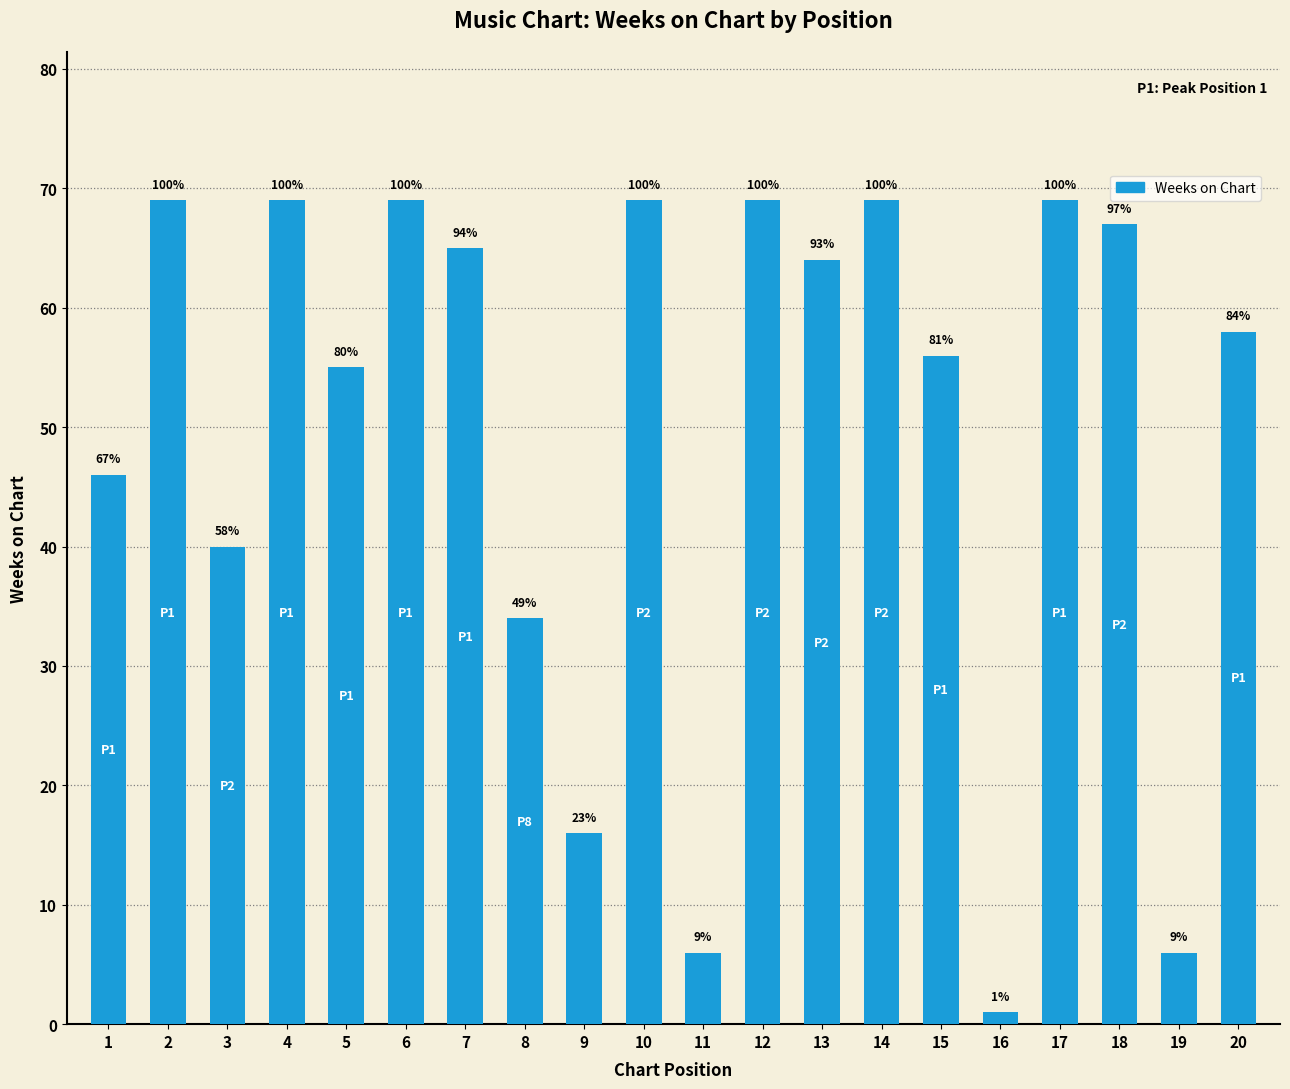

How many bars are there in total?

20